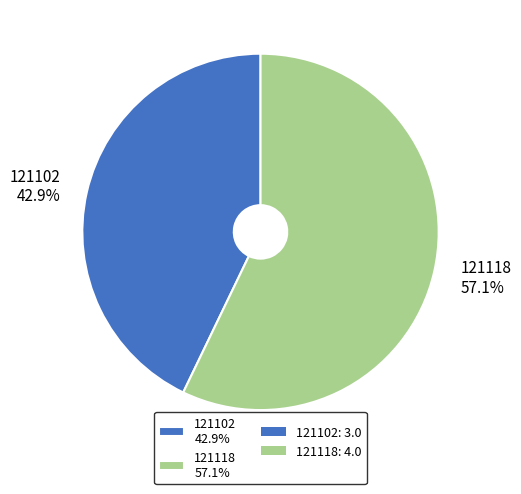

To the nearest percent, what portion does 121102 represent?

43%